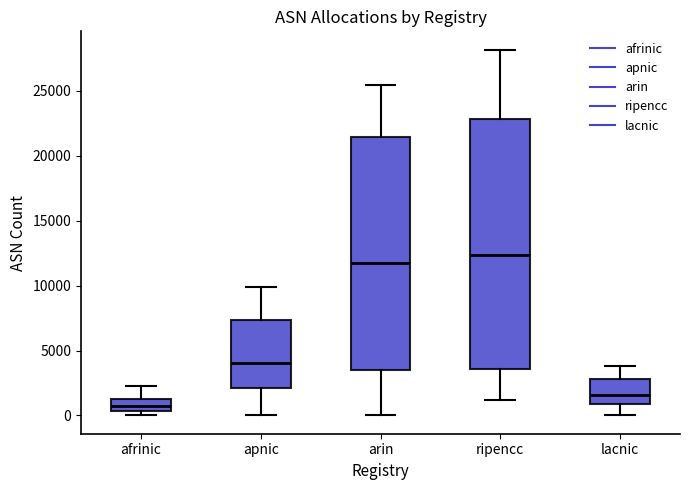

Reading left to right, read every box against the y-axis: the position of its median line, the range the box covers, and the ends of its whiskers. The values are not printed on the chart, so give them approximately, as read against the axis.

afrinic: median 500 (inside the box), box 500 to 1500, whiskers 0 to 2500
apnic: median 4000, box 2000 to 7500, whiskers 0 to 10000
arin: median 11500, box 3500 to 21500, whiskers 0 to 25500
ripencc: median 12500, box 3500 to 23000, whiskers 1000 to 28000
lacnic: median 1500, box 1000 to 3000, whiskers 0 to 4000